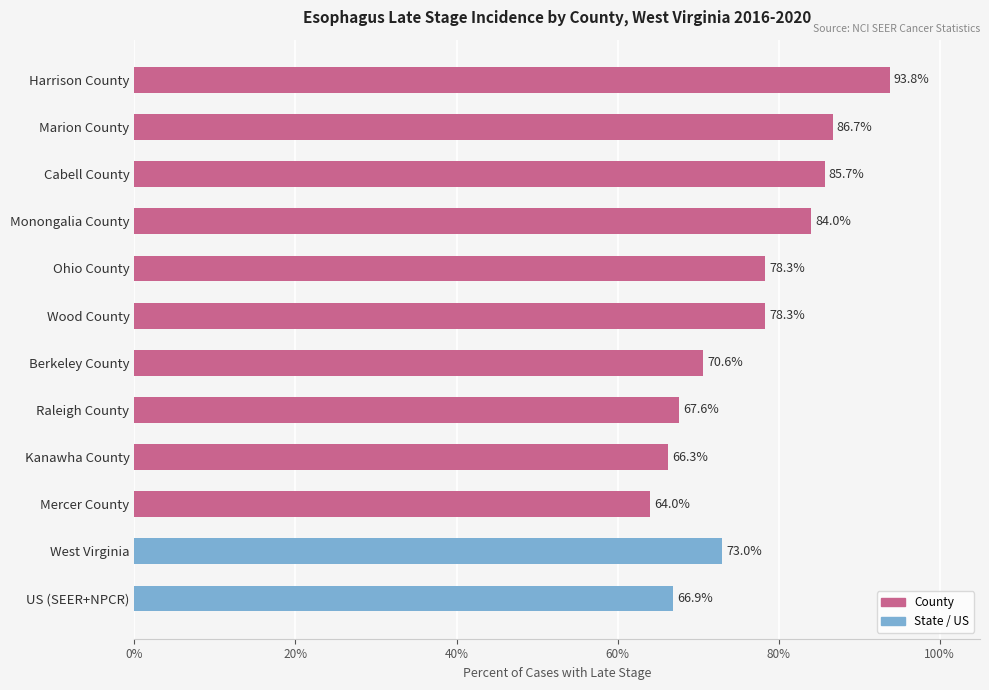

How many series are shown in this chart?

1